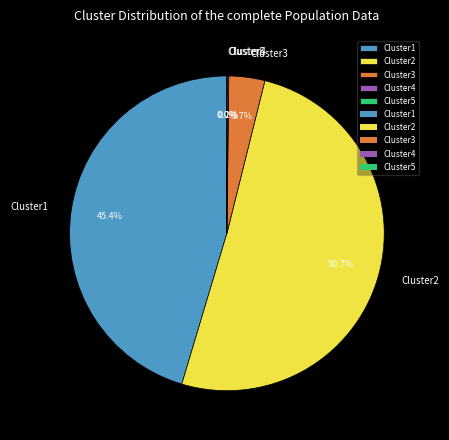

What is the largest slice in the pie chart?

Cluster2